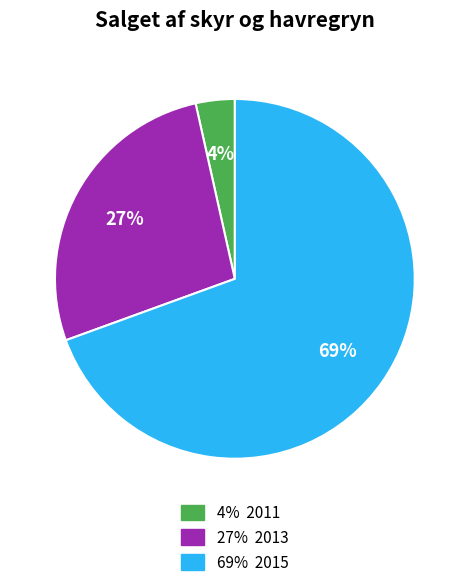

To the nearest percent, what is the average slice percentage?

33%